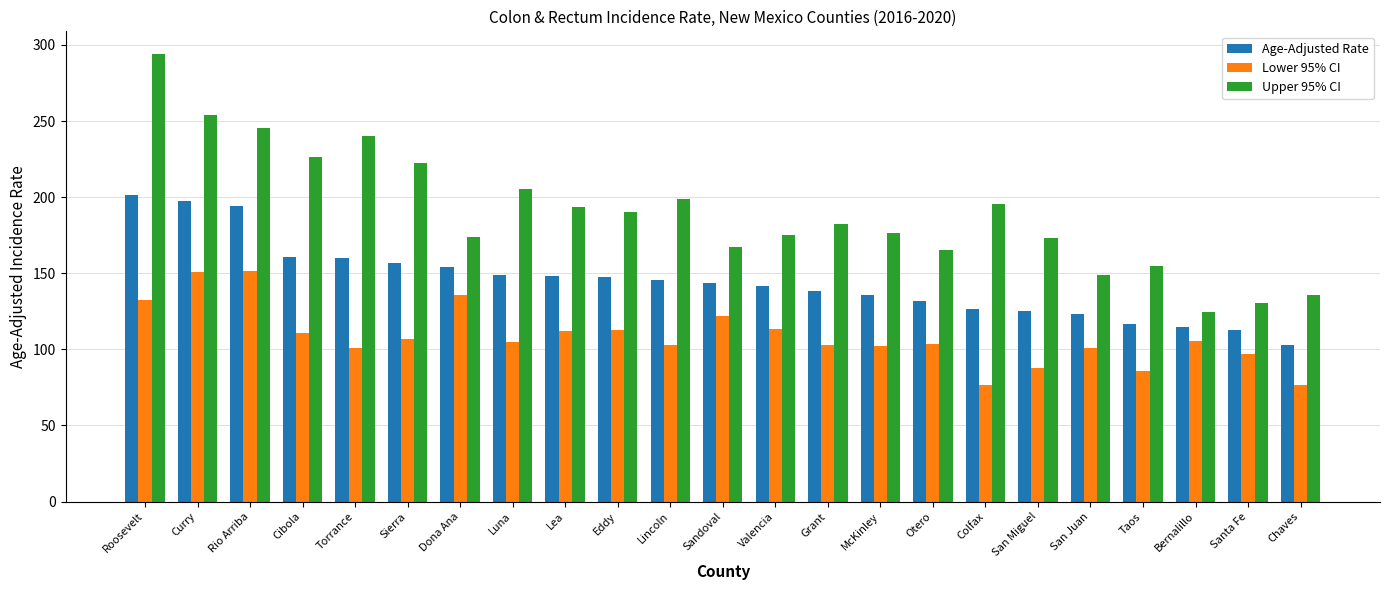

List the series in order of their peak value, lowest first.

Lower 95% CI, Age-Adjusted Rate, Upper 95% CI